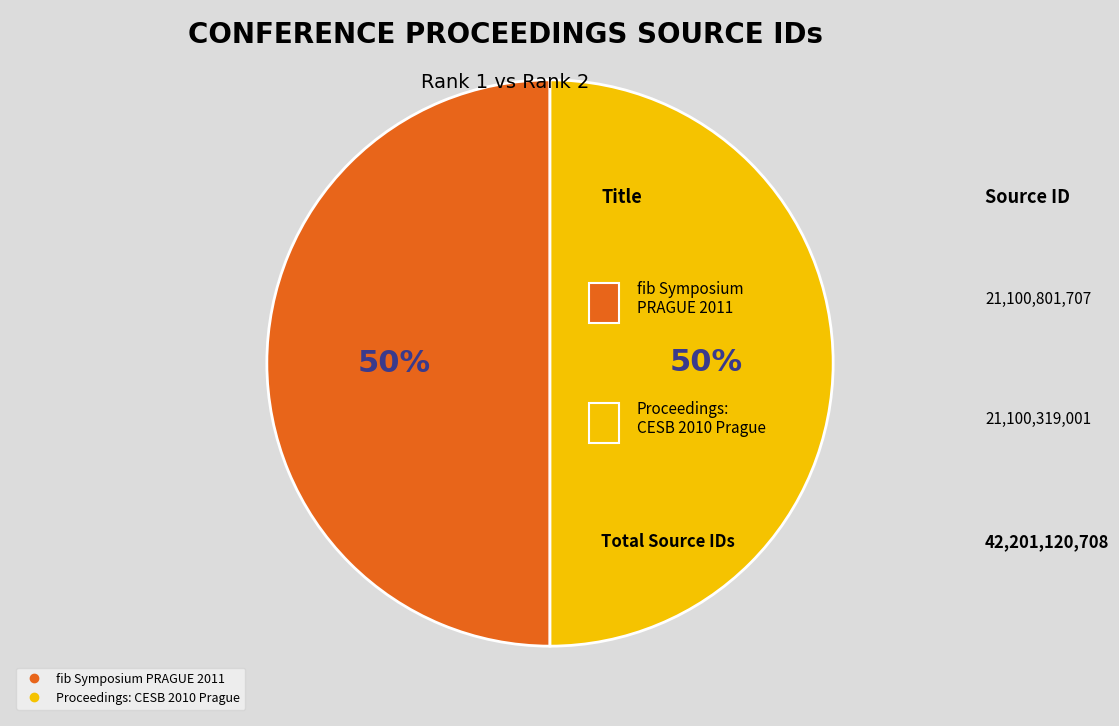

Is it true that Proceedings: CESB 2010 Prague is 50% of the pie?

True